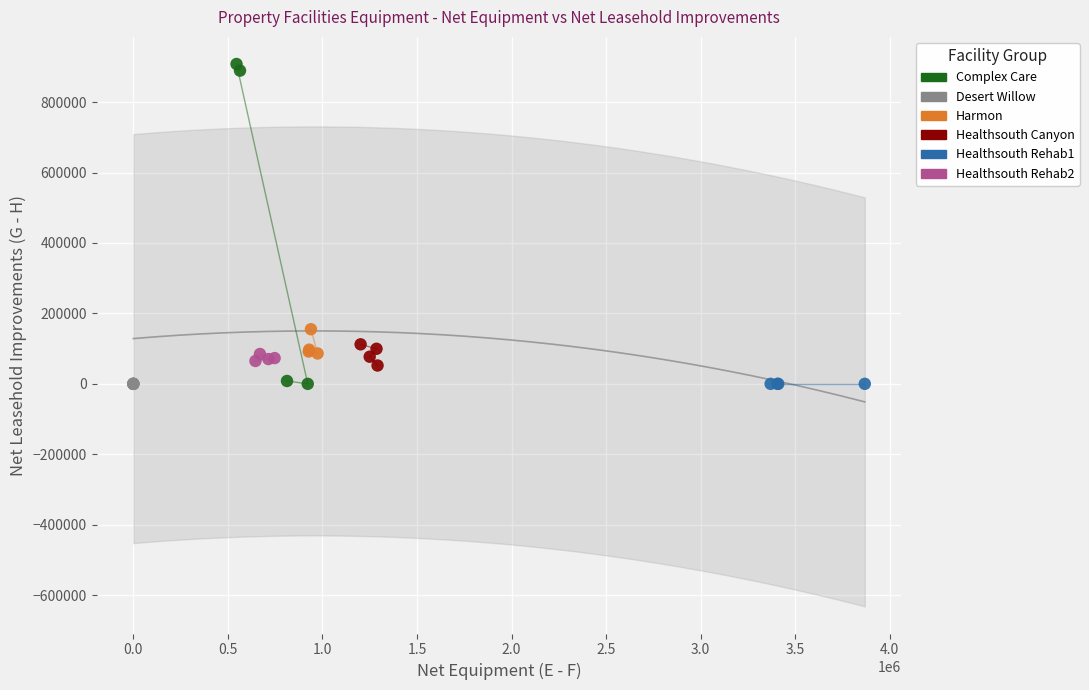

Which series reaches the maximum Y coordinate?

Complex Care